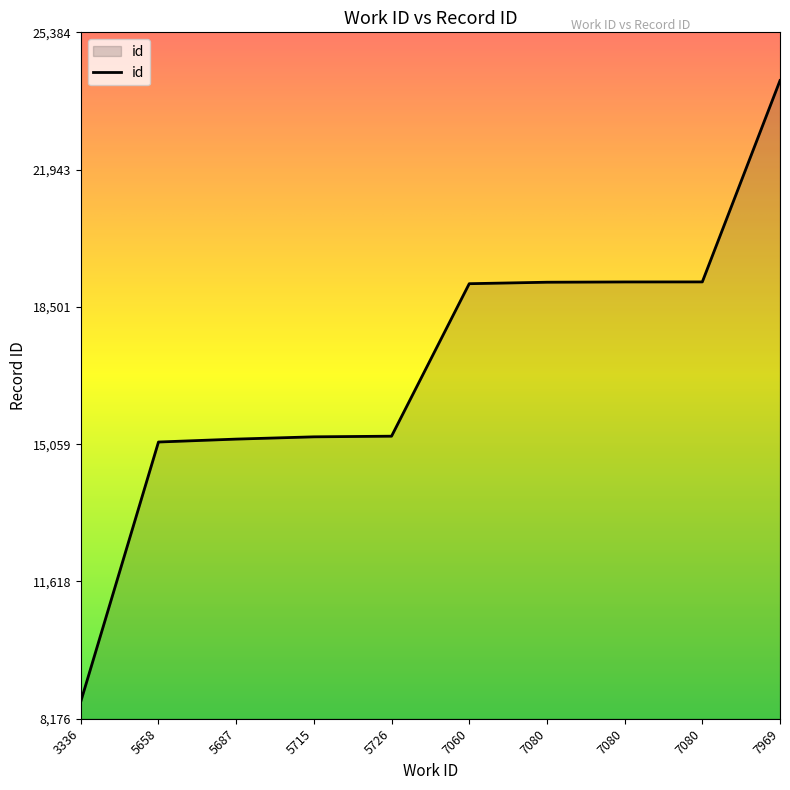

At which category does the chart reach its minimum across all series?

3336